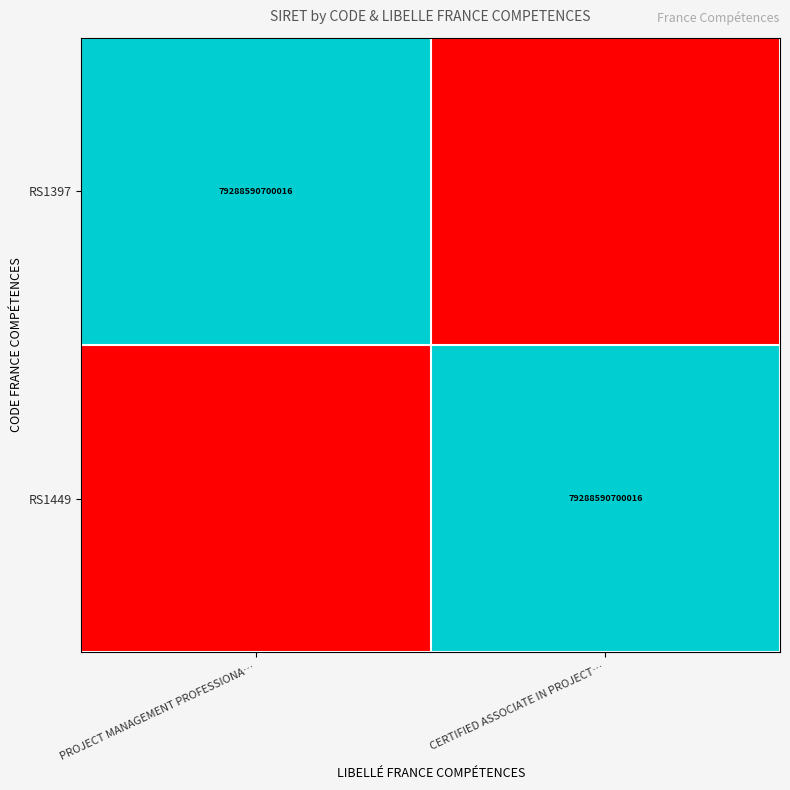

True or false: RS1397 has a value of 39818747136806 at PROJECT MANAGEMENT PROFESSIONA….

False